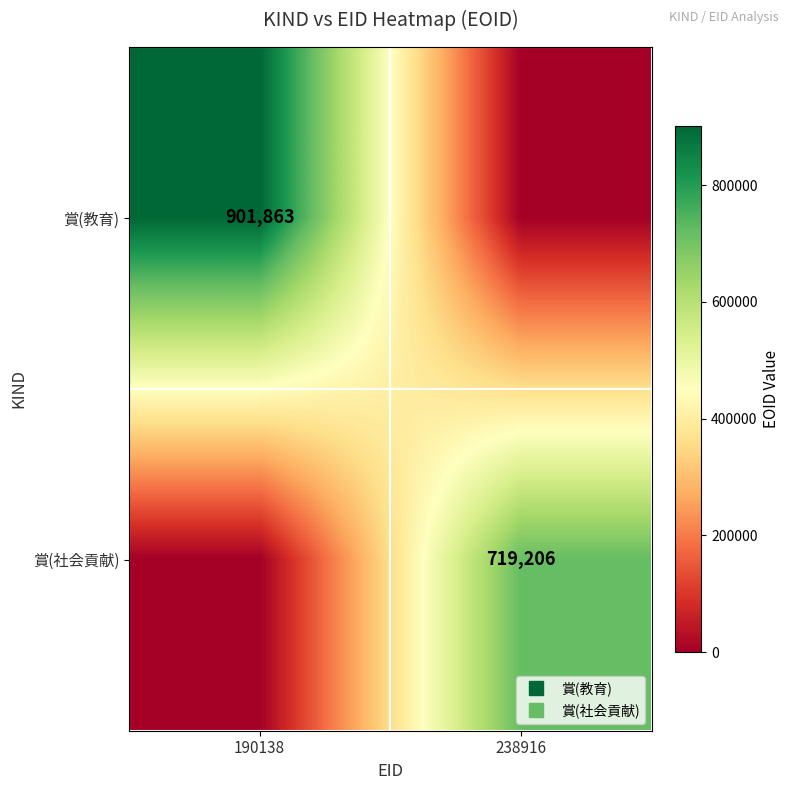

How many data points does each series have?

2